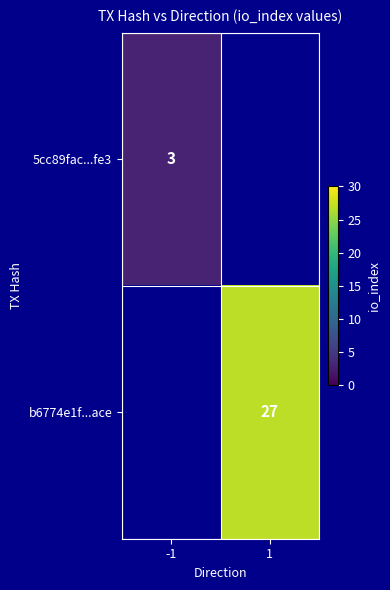

Is it true that b6774e1f...ace equals 9 at 1?

False